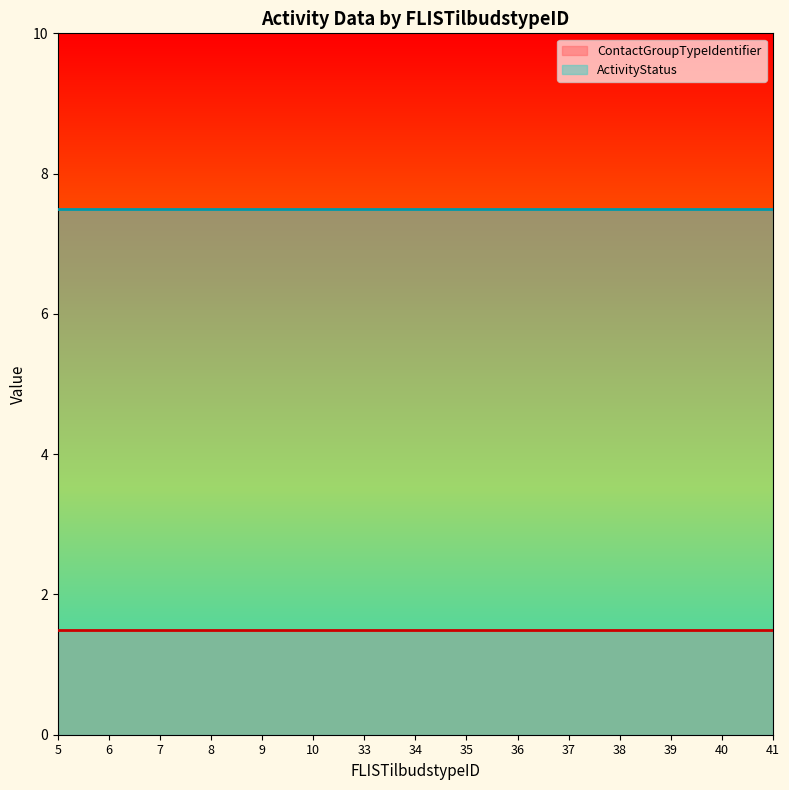

Reading right to left, what are all the values shown in this chart?

ContactGroupTypeIdentifier: 41=1.5	40=1.5	39=1.5	38=1.5	37=1.5	36=1.5	35=1.5	34=1.5	33=1.5	10=1.5	9=1.5	8=1.5	7=1.5	6=1.5	5=1.5
ActivityStatus: 41=7.5	40=7.5	39=7.5	38=7.5	37=7.5	36=7.5	35=7.5	34=7.5	33=7.5	10=7.5	9=7.5	8=7.5	7=7.5	6=7.5	5=7.5